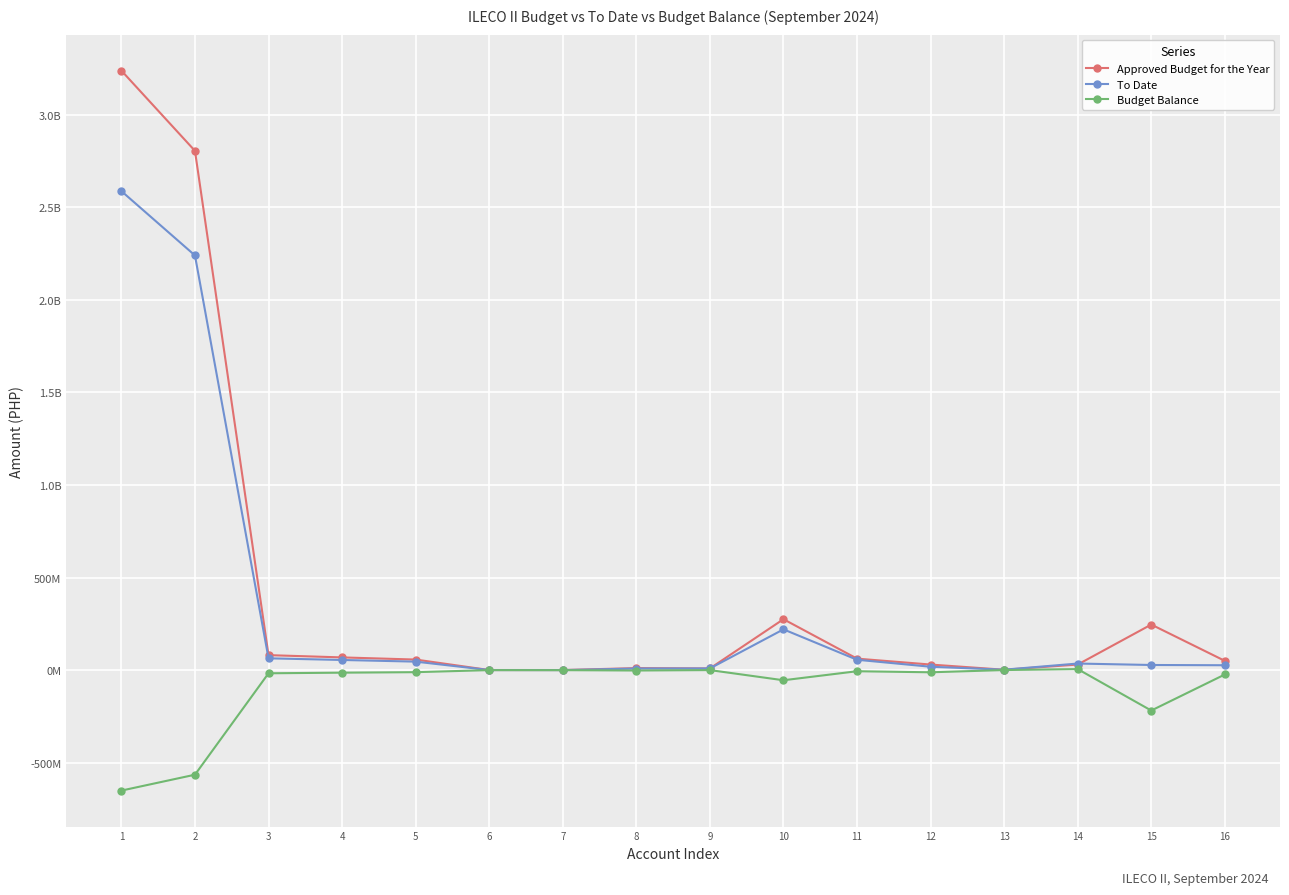

Does the chart have visible grid lines?

Yes